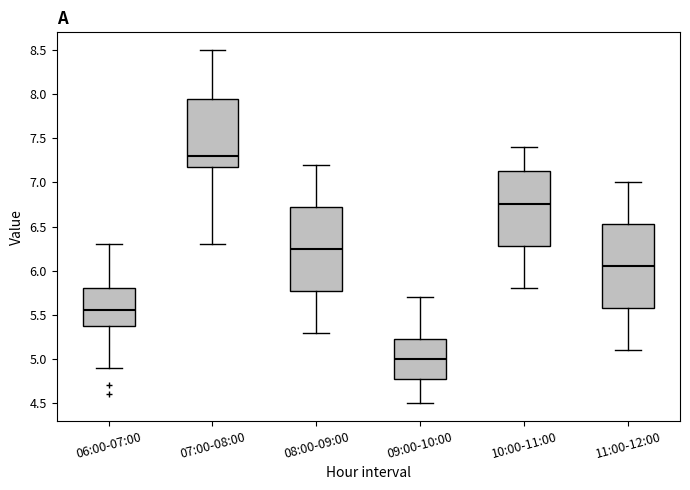

Reading left to right, read every box against the y-axis: the position of its median line, the range the box covers, and the ends of its whiskers. The values are not printed on the chart, so give them approximately, as read against the axis.

06:00-07:00: median 5.55, box 5.40 to 5.80, whiskers 4.90 to 6.30
07:00-08:00: median 7.30, box 7.20 to 7.95, whiskers 6.30 to 8.50
08:00-09:00: median 6.25, box 5.80 to 6.75, whiskers 5.30 to 7.20
09:00-10:00: median 5.00, box 4.80 to 5.25, whiskers 4.50 to 5.70
10:00-11:00: median 6.75, box 6.30 to 7.15, whiskers 5.80 to 7.40
11:00-12:00: median 6.05, box 5.60 to 6.55, whiskers 5.10 to 7.00